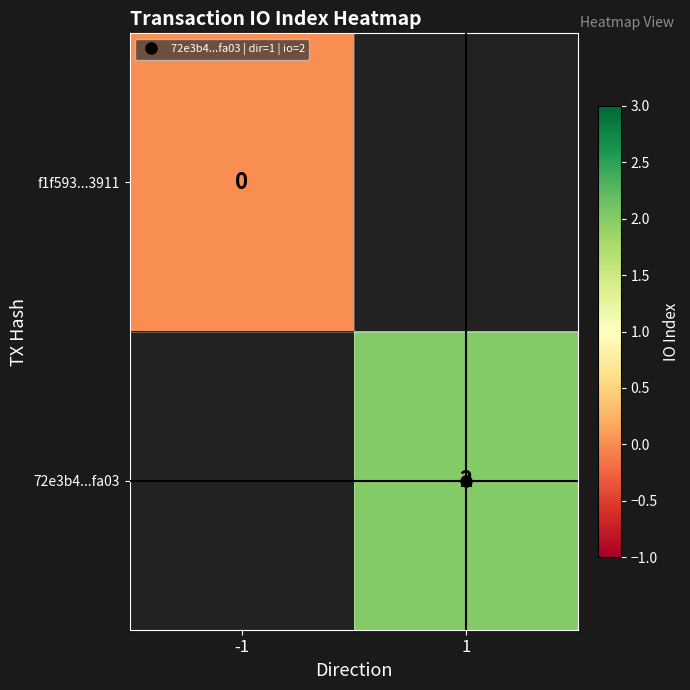

Between -1 and 1, which is larger?

1